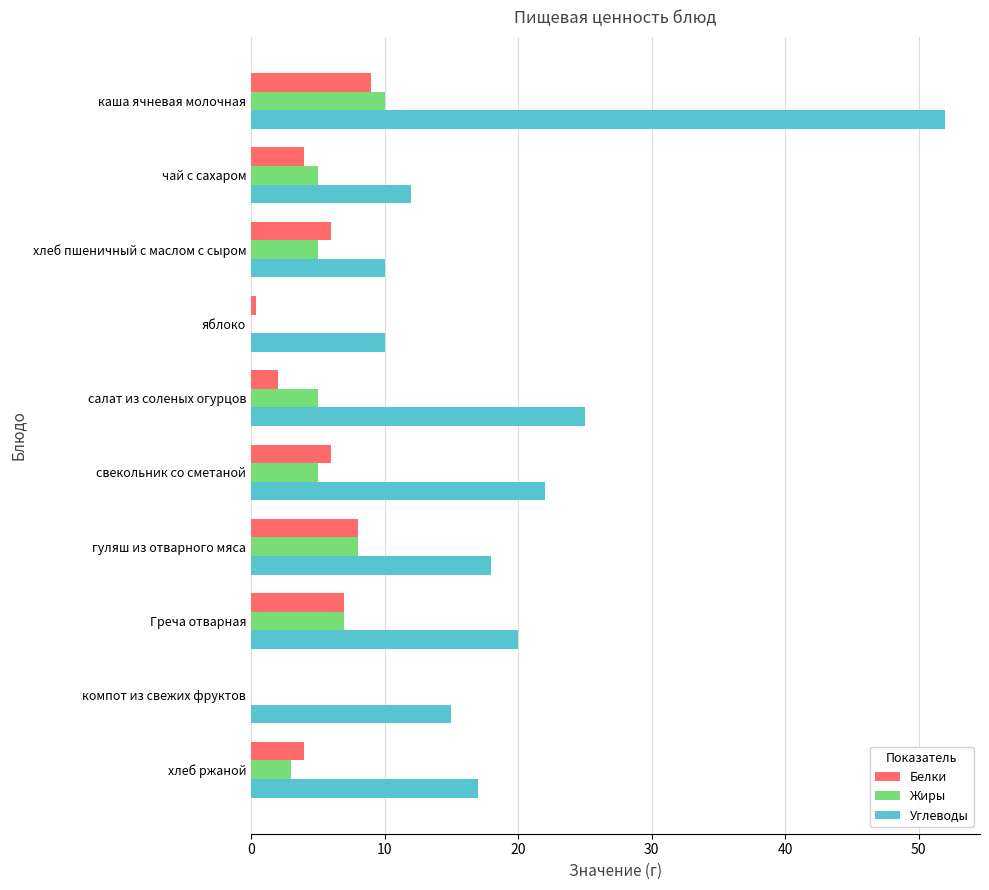

Is the value of Жиры at каша ячневая молочная greater than the value of Углеводы at каша ячневая молочная?

No